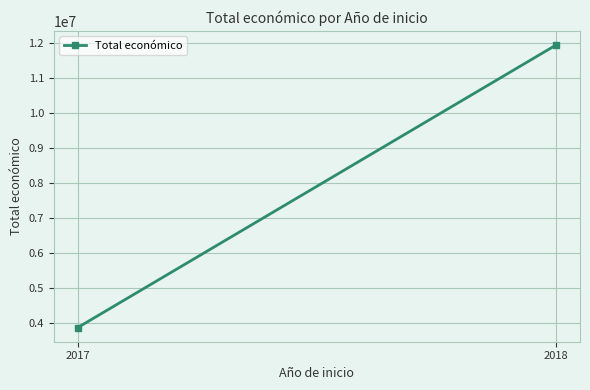

How many data points are less than 11945473?

1